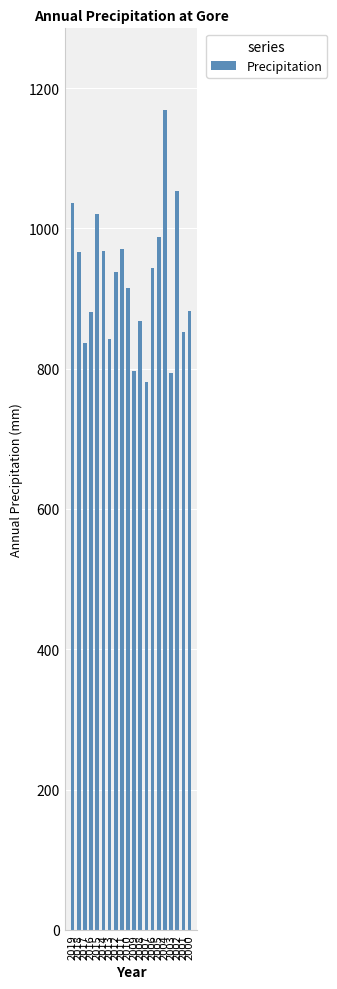

What is the change in value from 2013 to 2009?

-46.1